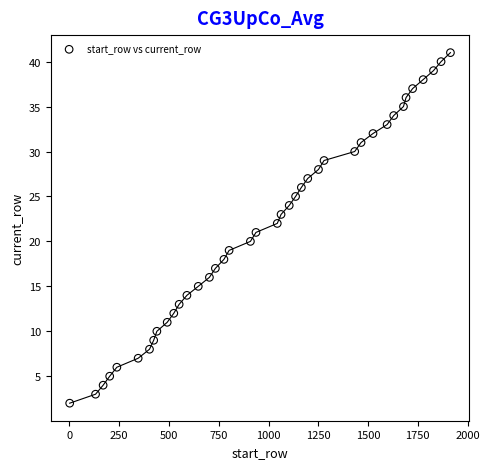

What is the range of X values (max minus min)?

1913